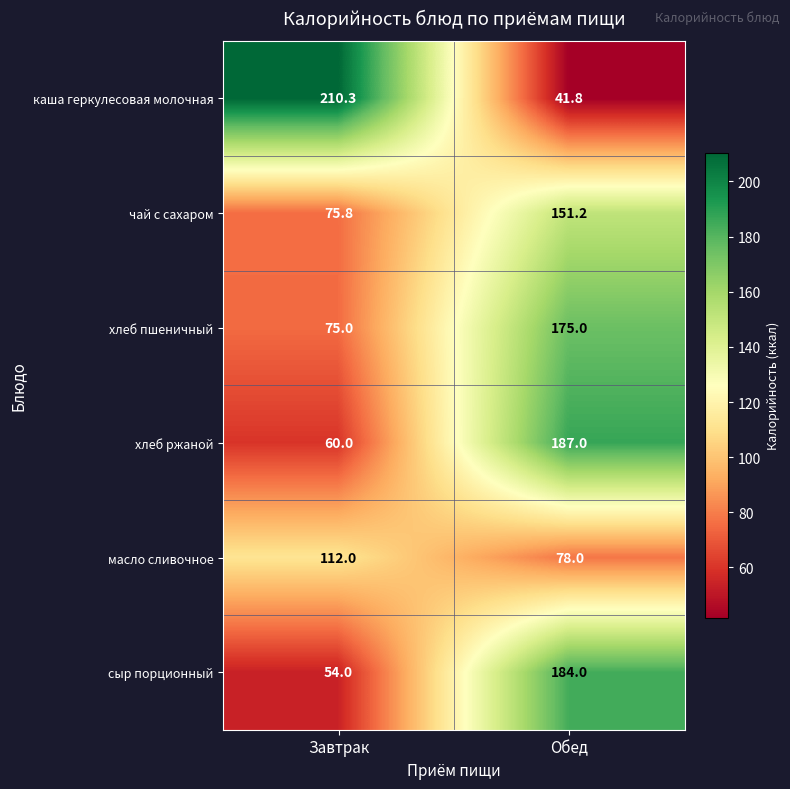

What is the approximate value of масло сливочное at Завтрак?

112.0